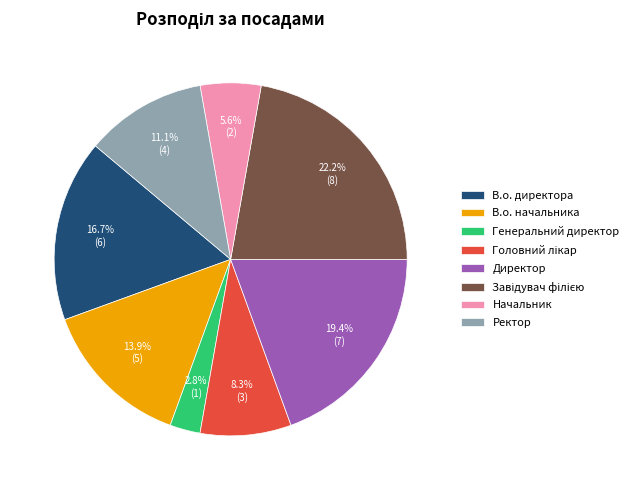

Which has a higher value, Генеральний директор or Ректор?

Ректор